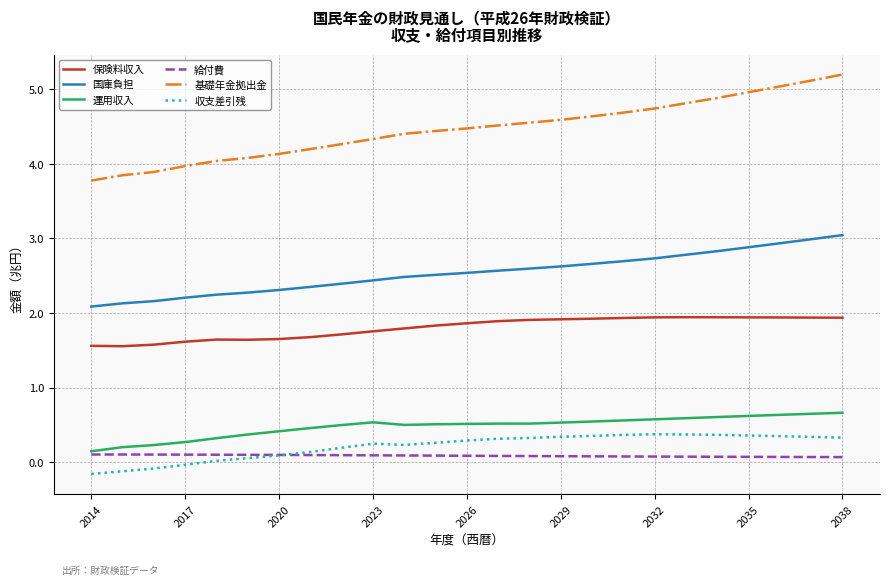

What is the lowest value of the 国庫負担 series?

2.1